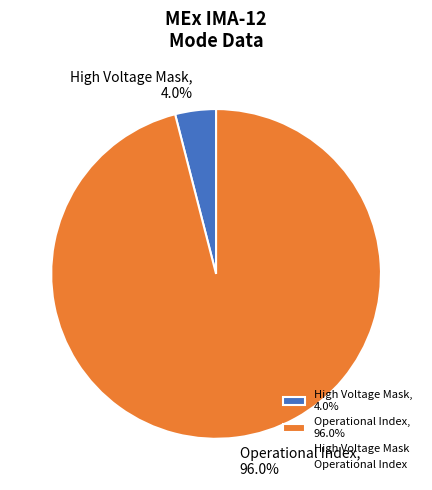

Which category has the smallest portion of the pie?

High Voltage Mask, 4.0%